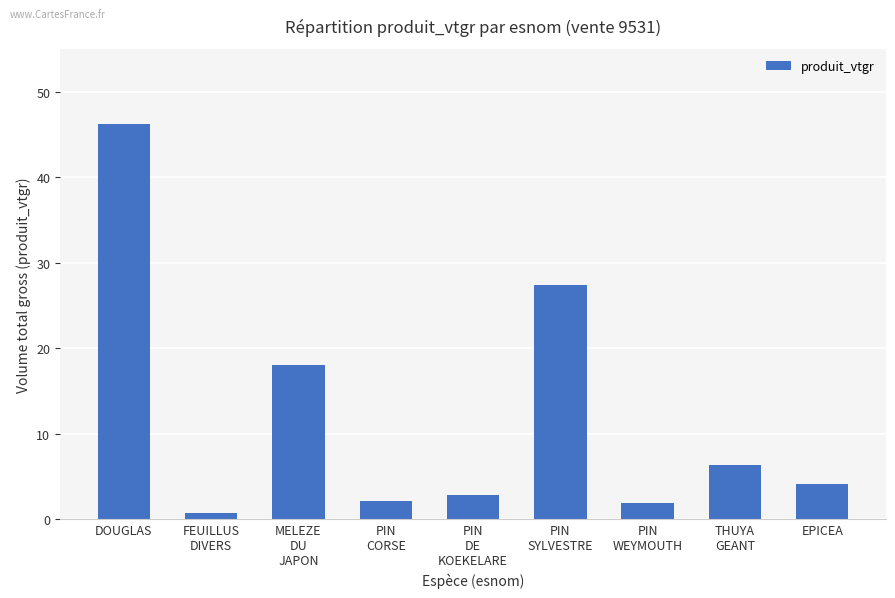

Are the bars grouped side by side (vs. stacked)?

No